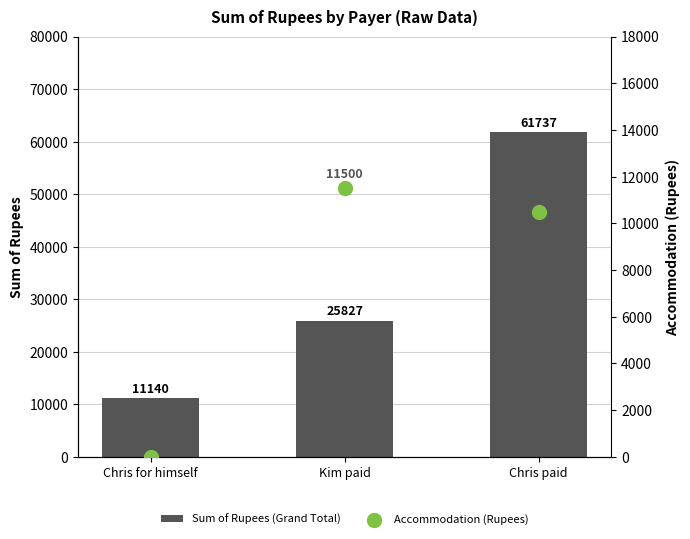

Which series reaches the maximum Y coordinate?

Sum of Rupees (Grand Total)